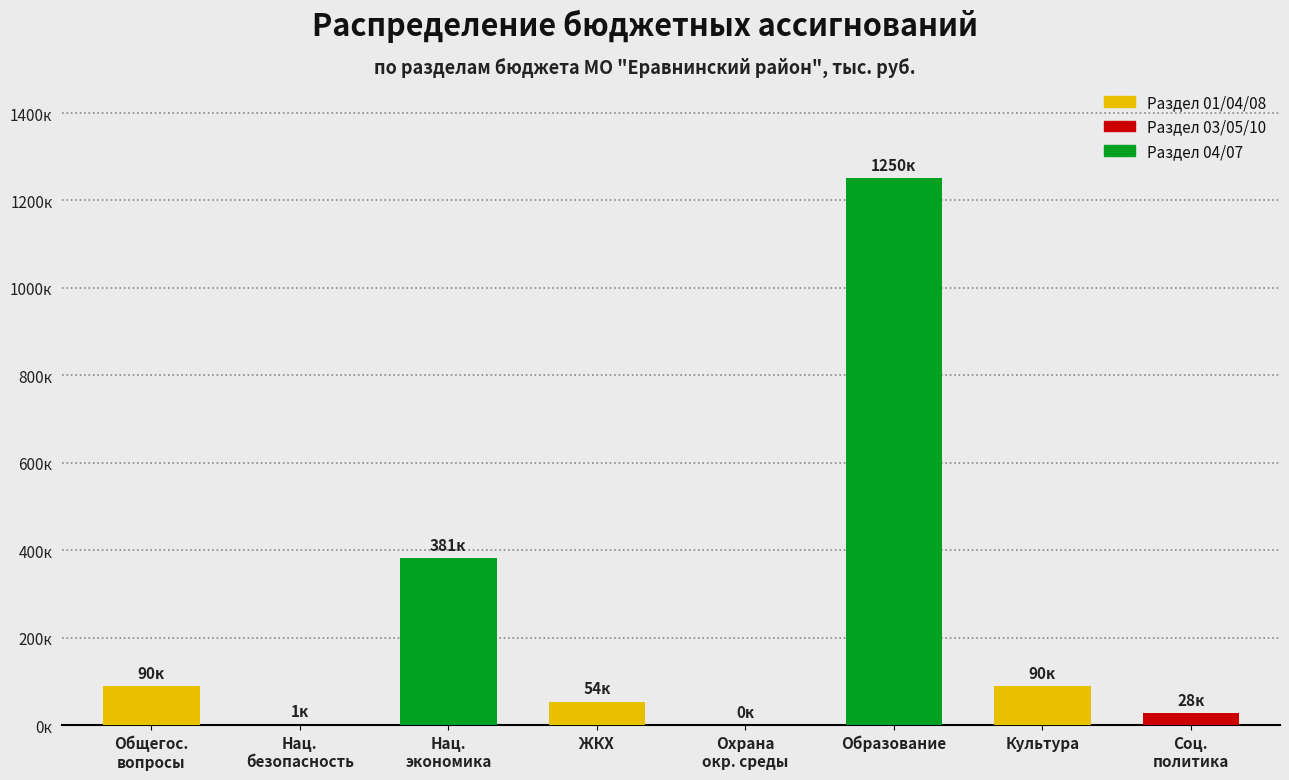

List the labels in order of value, smallest first.

Охрана окр. среды, Нац. безопасность, Соц. политика, ЖКХ, Общегос. вопросы, Культура, Нац. экономика, Образование